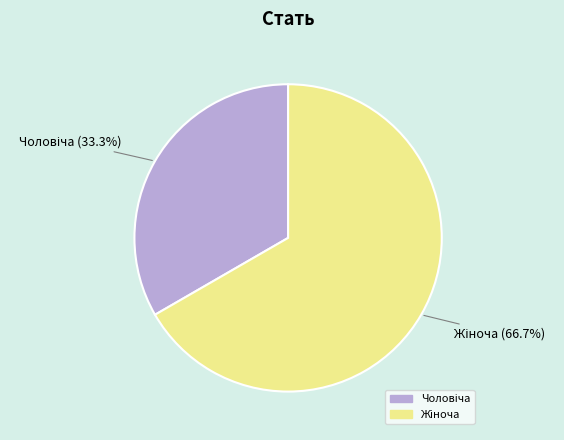

Does any single category account for the majority?

Yes